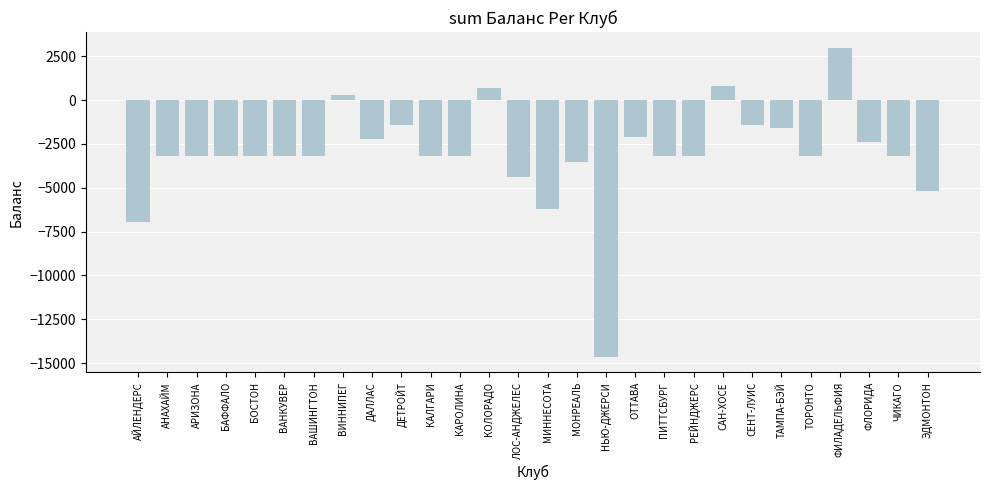

Are the bars grouped side by side (vs. stacked)?

No